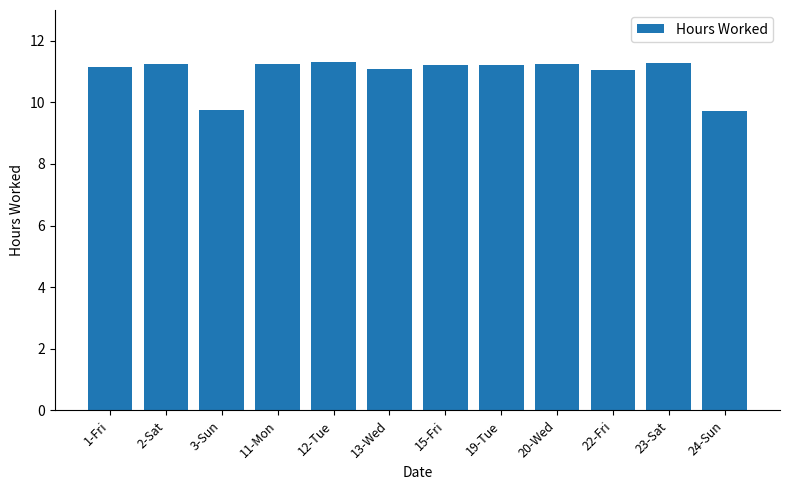

What is the label of the 12th bar from the left?

24-Sun